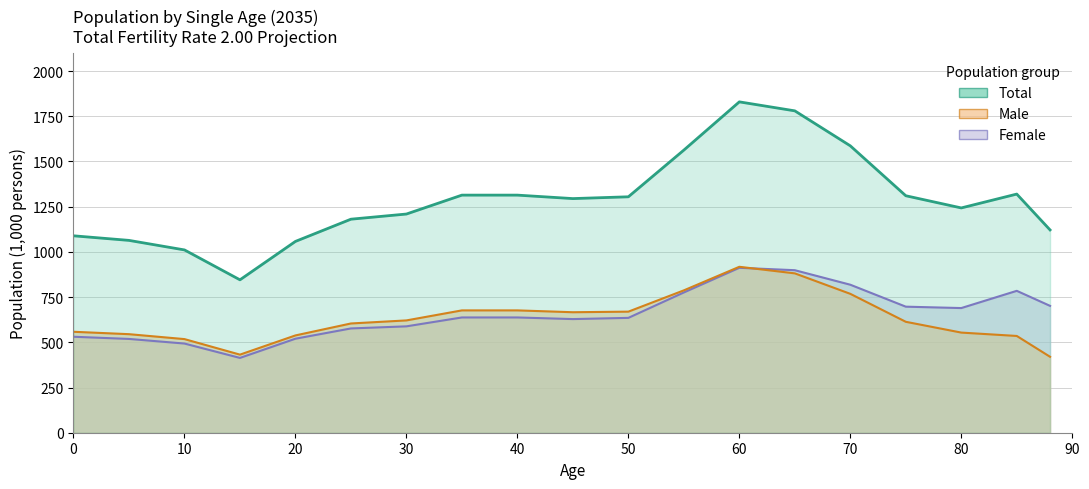

Reading right to left, list all the values displayed in this chart.

Total: 1121.3	1319.6	1243.0	1310.3	1586.3	1779.7	1829.4	1562.7	1304.5	1294.6	1313.8	1313.8	1209.2	1180.7	1057.8	845.4	1010.8	1063.5	1088.9
Male: 419.9	535.0	553.7	613.3	768.0	881.1	917.5	787.1	669.5	666.3	676.4	676.4	621.0	604.1	538.0	431.8	517.7	544.9	558.2
Female: 701.4	784.5	689.3	697.0	818.3	898.6	911.9	775.6	635.0	628.3	637.3	637.3	588.2	576.6	519.8	413.6	493.1	518.6	530.7